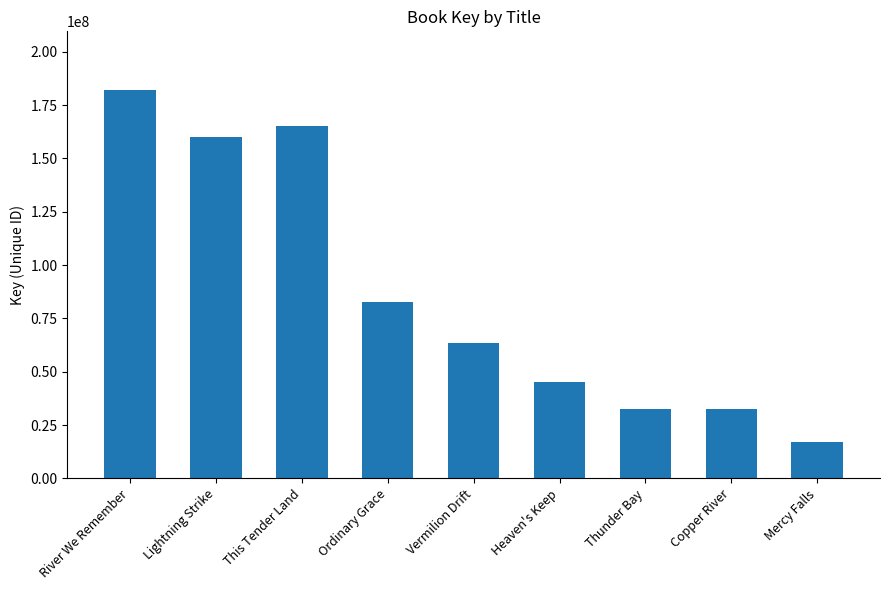

What is the smallest value displayed?

17230126